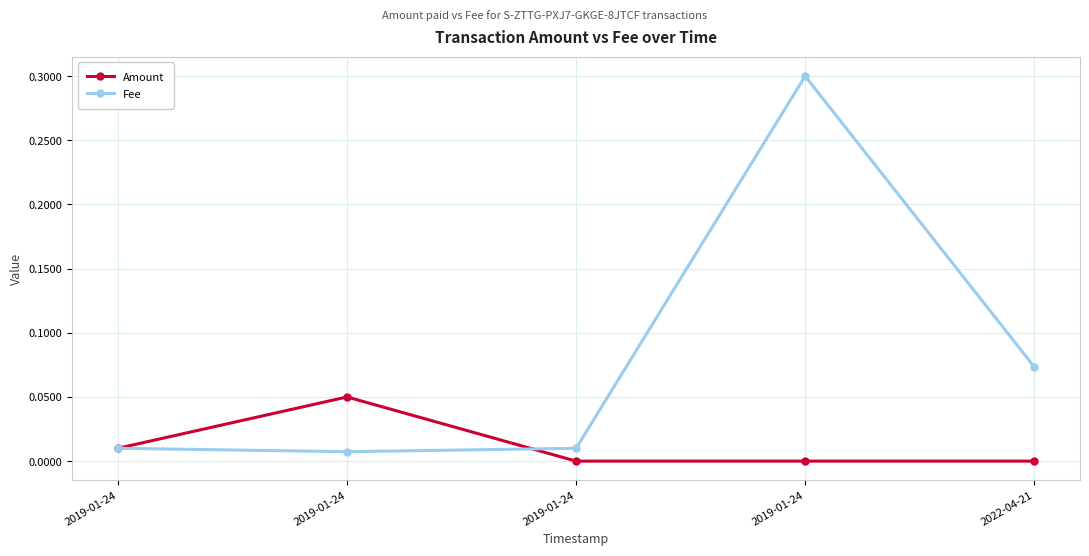

Reading left to right, extract all data points from this chart.

Amount: 0.0	0.1	0.0	0.0	0.0
Fee: 0.0	0.0	0.0	0.3	0.1